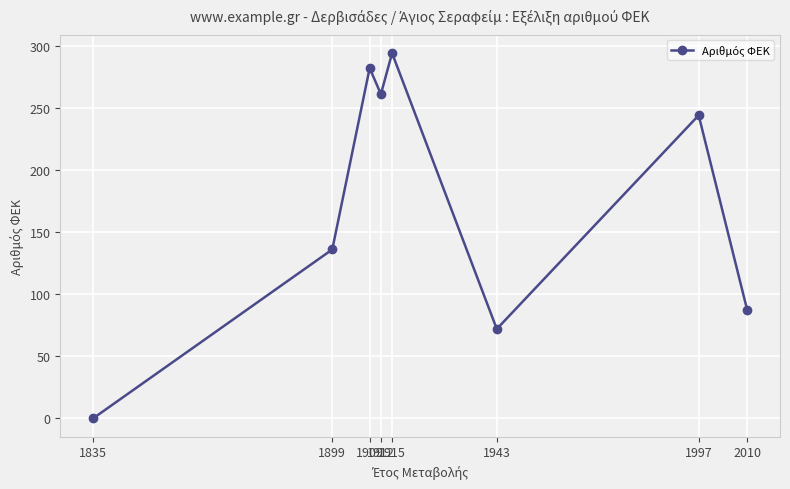

What is the difference between the maximum and second lowest values?

222